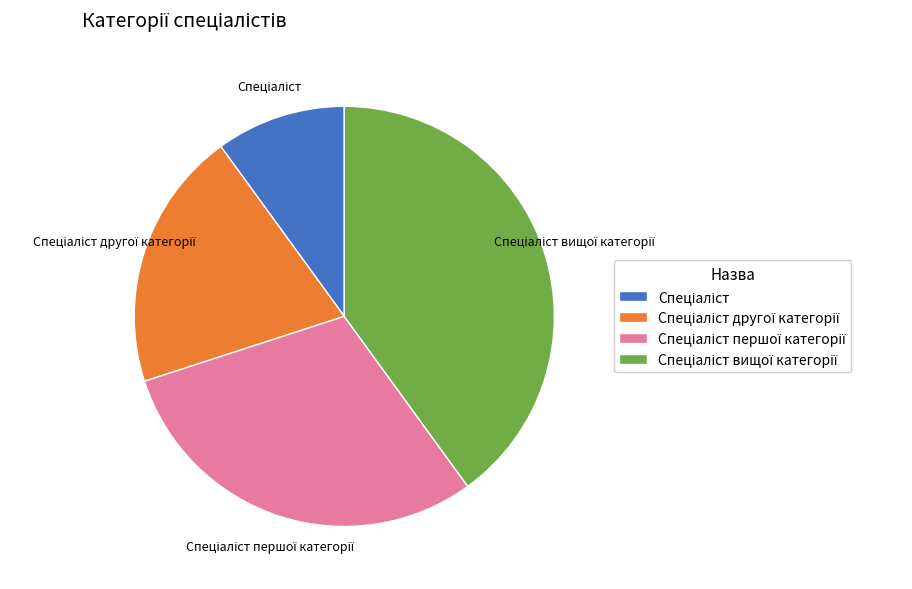

Is there any slice that represents more than half of the pie?

No